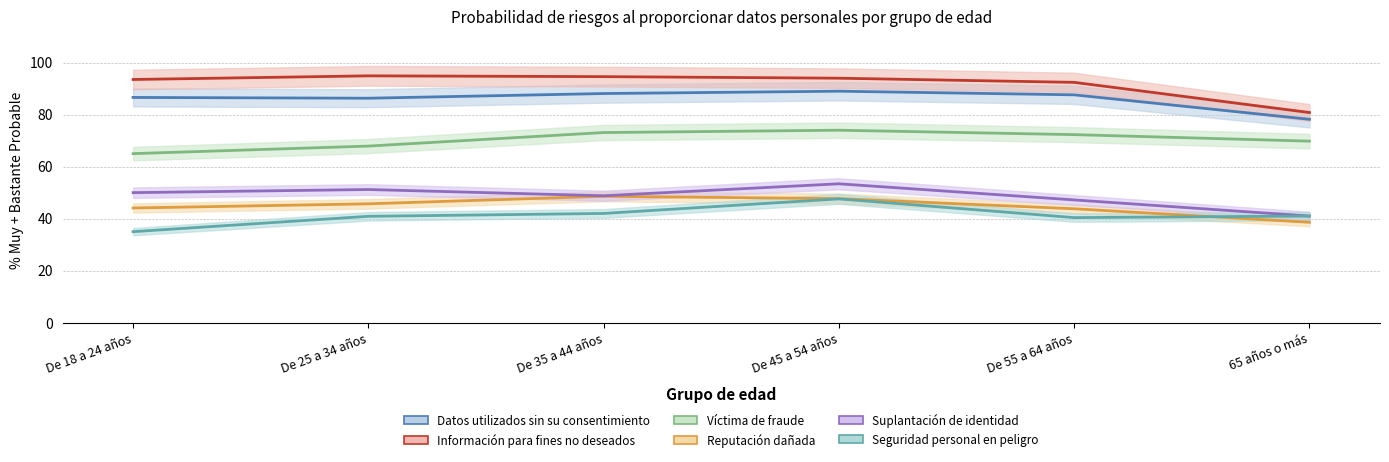

What is the value of the Suplantación de identidad point at the 2nd from the left?

51.2